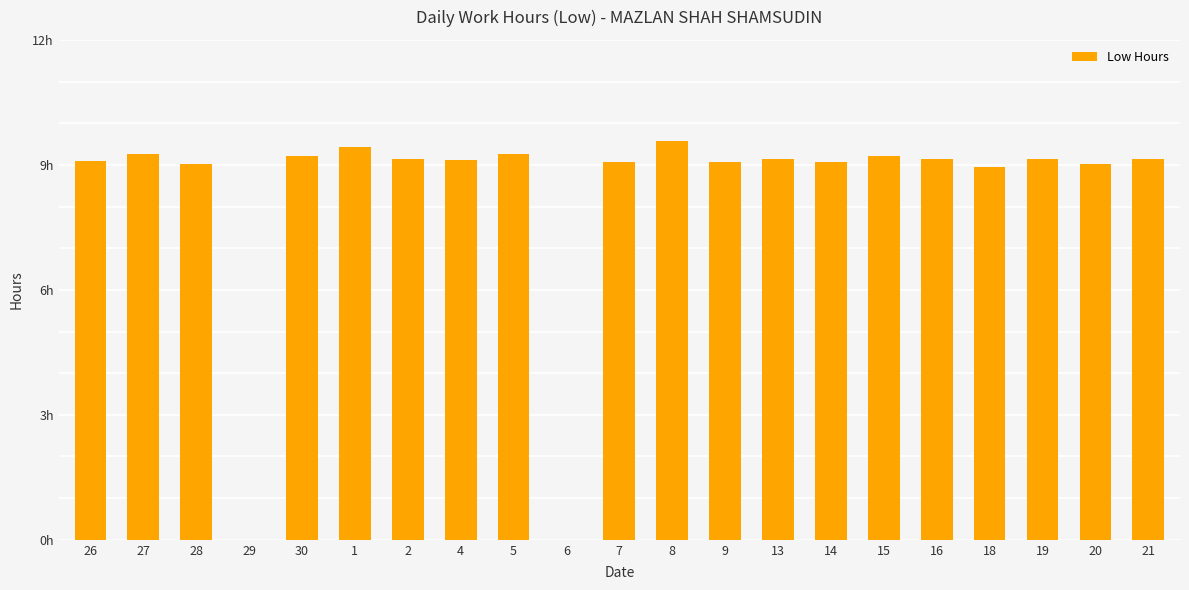

How many series are shown in this chart?

1